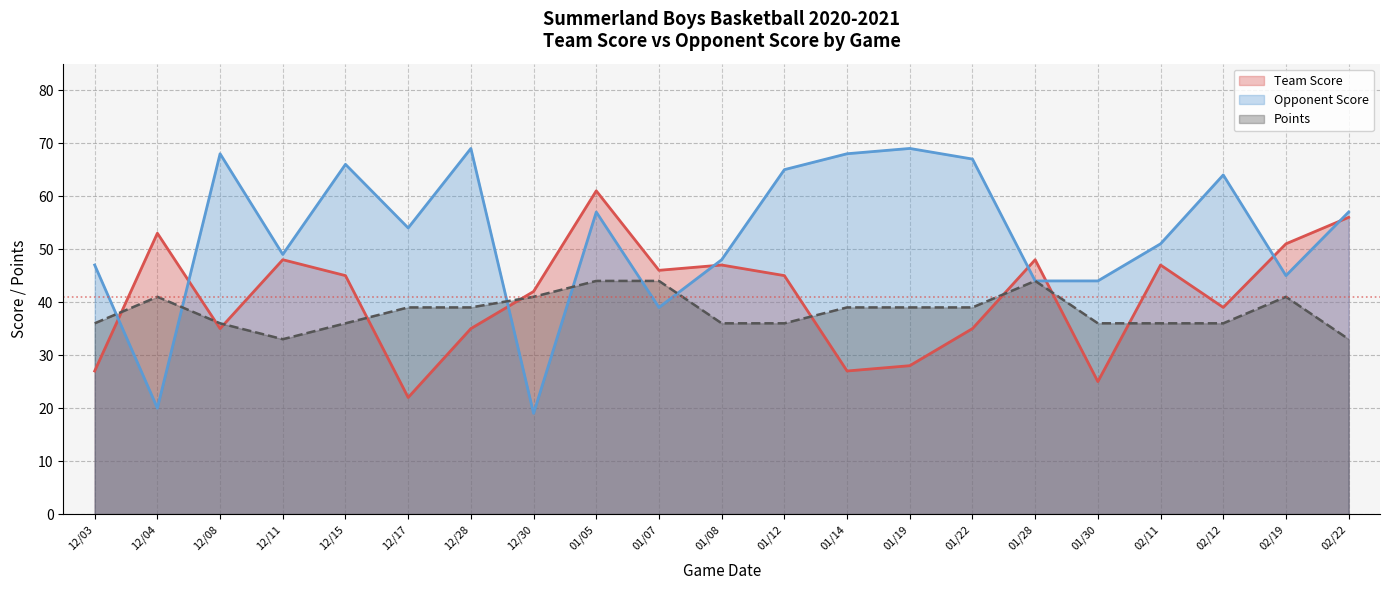

What position from the left is 12/04?

2